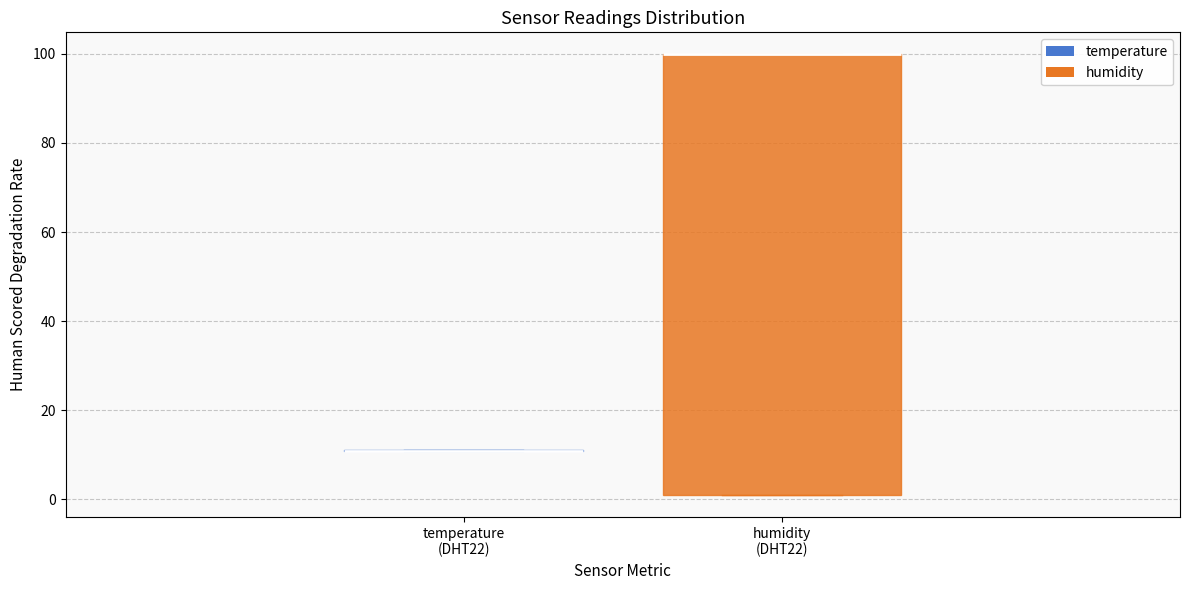

Reading left to right, read every box against the y-axis: the position of its median line, the range the box covers, and the ends of its whiskers. The values are not printed on the chart, so give them approximately, as read against the axis.

temperature (DHT22): box collapsed to a line at 10, whiskers 10 to 12
humidity (DHT22): median 100 (drawn on the box's upper edge), box 2 to 100, whiskers 2 to 100